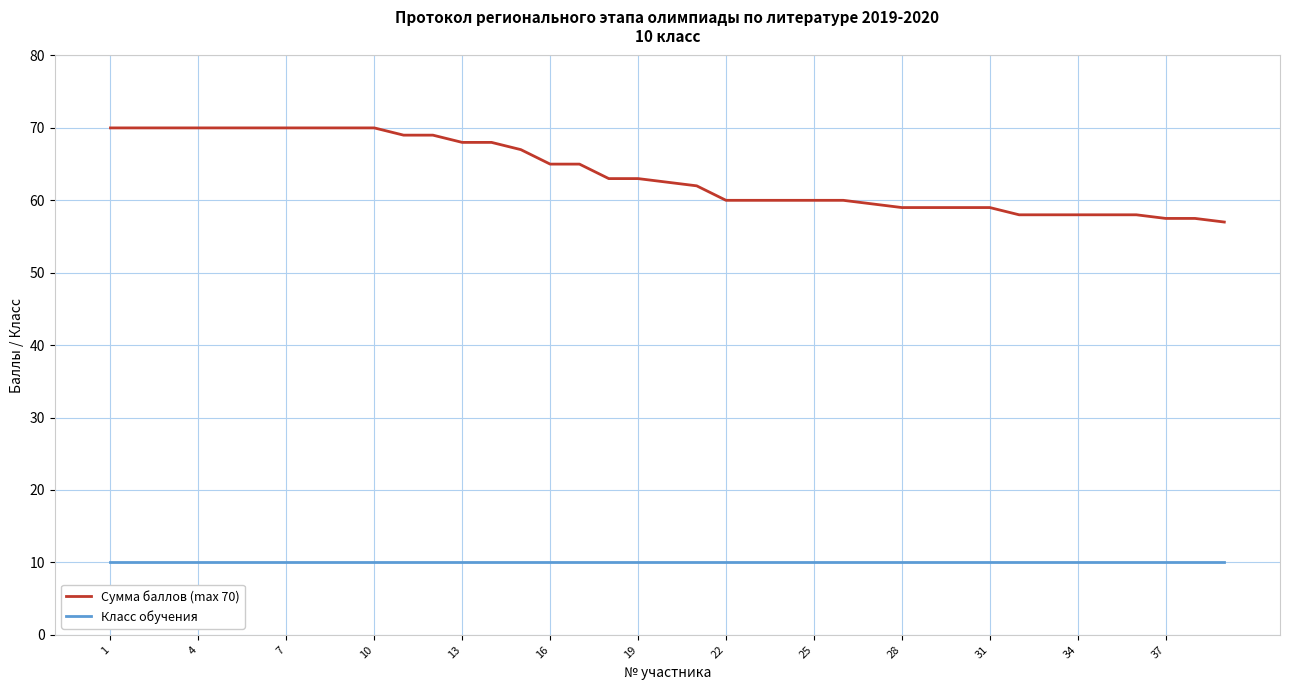

True or false: Класс обучения and Сумма баллов (max 70) cross at least once.

False